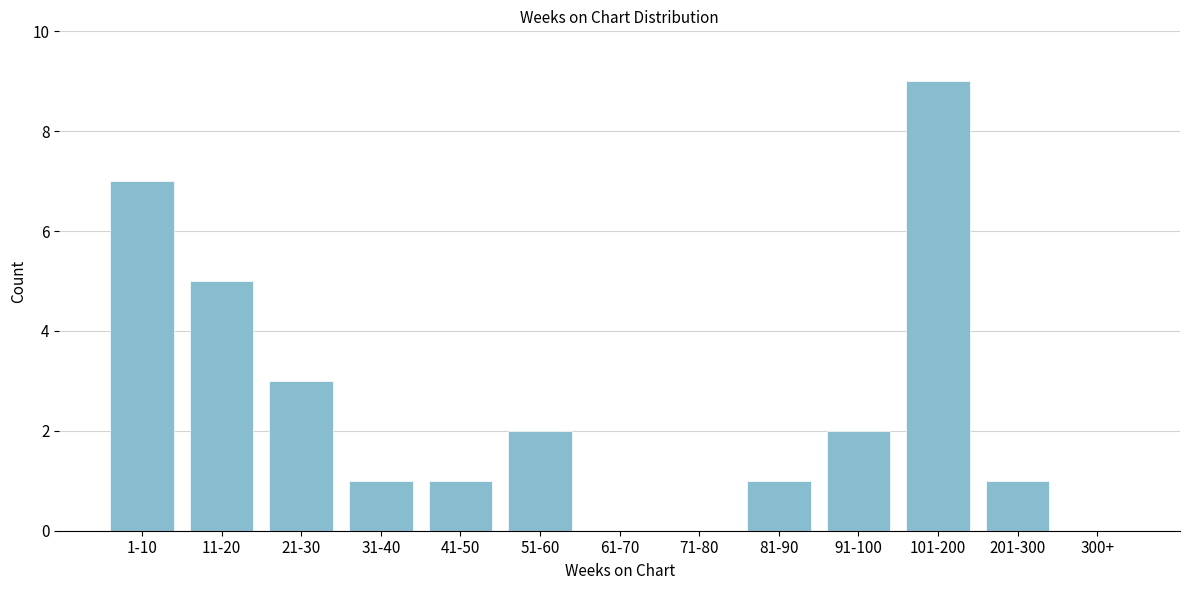

Reading left to right, list all the values displayed in this chart.

1-10=7	11-20=5	21-30=3	31-40=1	41-50=1	51-60=2	61-70=0	71-80=0	81-90=1	91-100=2	101-200=9	201-300=1	300+=0